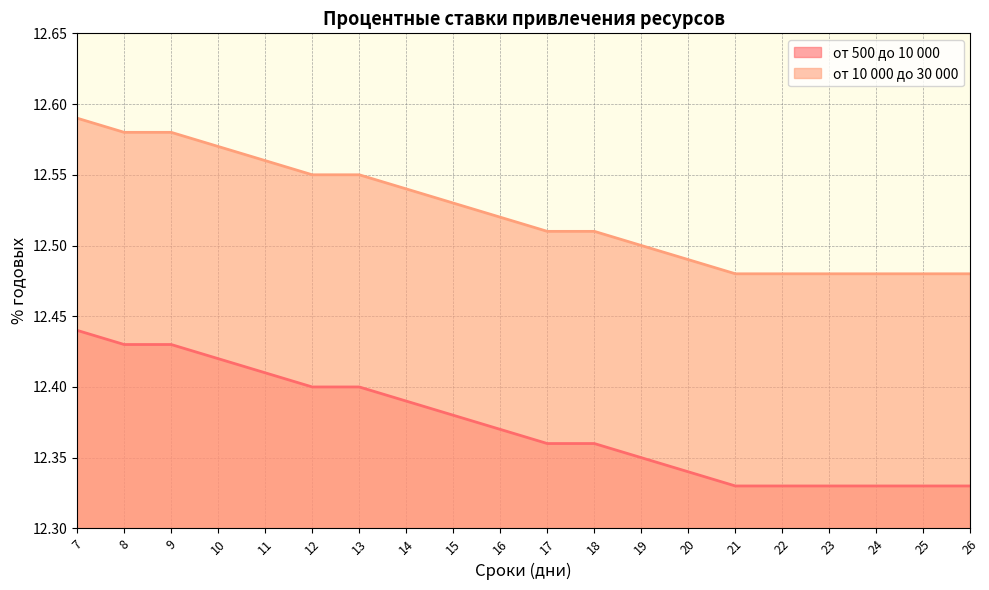

Count the от 10 000 до 30 000 values in the range 12 to 13.

20